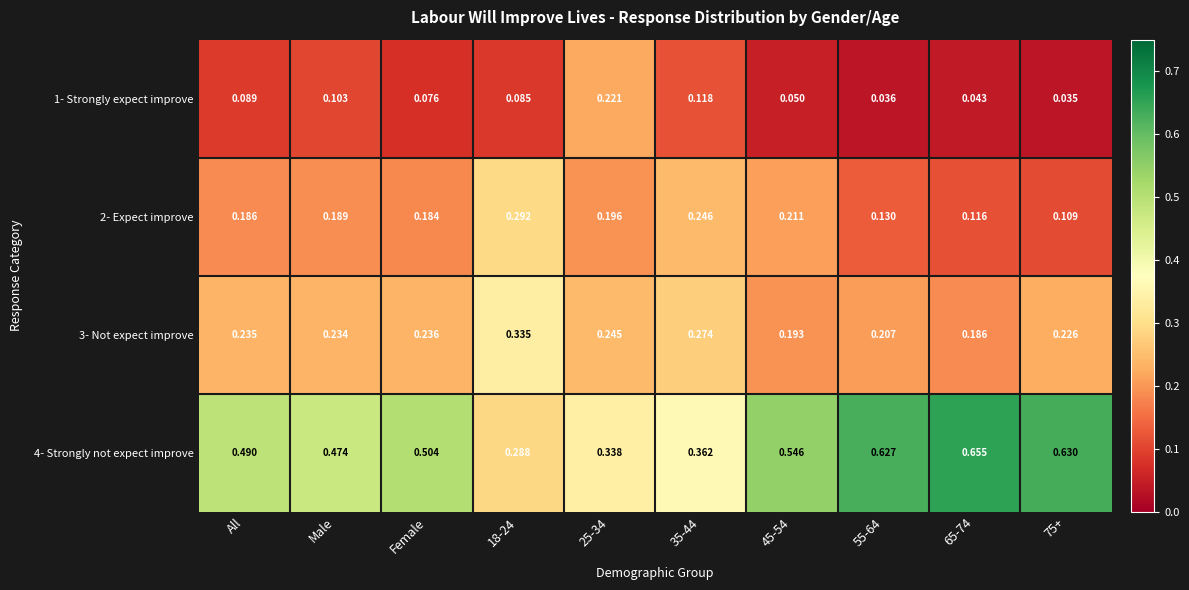

At 25-34, list the series in order from smallest to largest.

2- Expect improve, 1- Strongly expect improve, 3- Not expect improve, 4- Strongly not expect improve